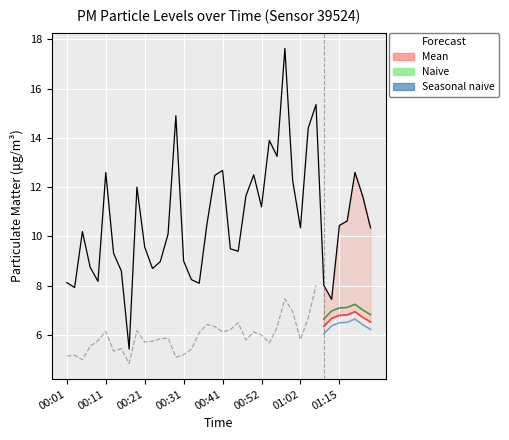

List the labels in order of value, smallest first.

00:17, 01:12, 00:03, 01:10, 00:35, 00:01, 00:09, 00:33, 00:15, 00:23, 00:07, 00:25, 00:31, 00:13, 00:45, 00:43, 00:21, 00:27, 00:05, 01:02, 01:30, 01:15, 00:37, 01:17, 00:52, 01:21, 00:47, 00:19, 01:00, 00:39, 00:49, 00:11, 01:20, 00:41, 00:56, 00:54, 01:04, 00:29, 01:06, 00:58